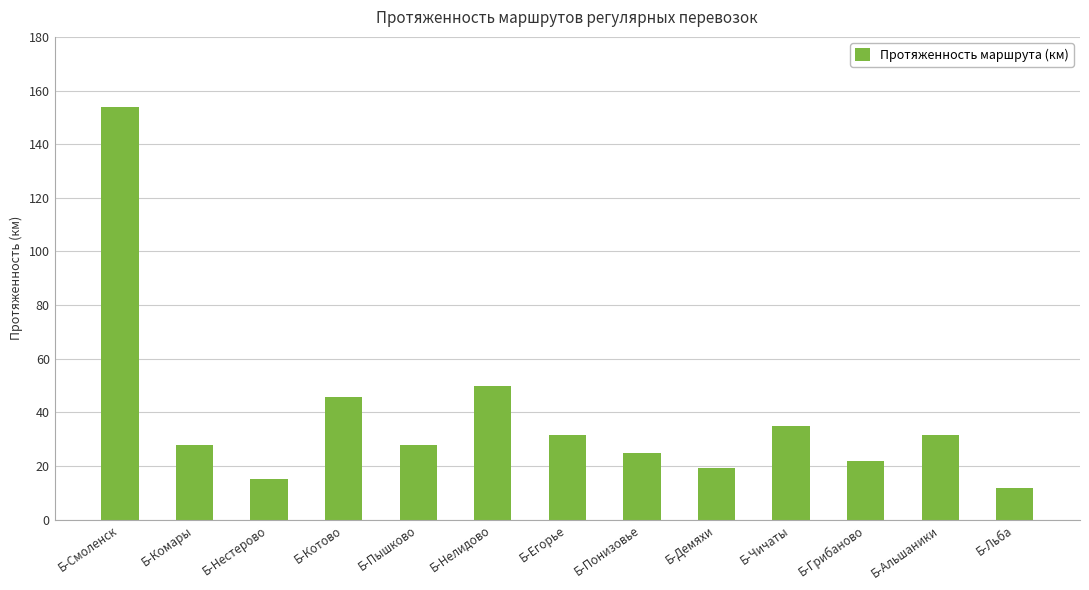

How many categories are shown in the chart?

13